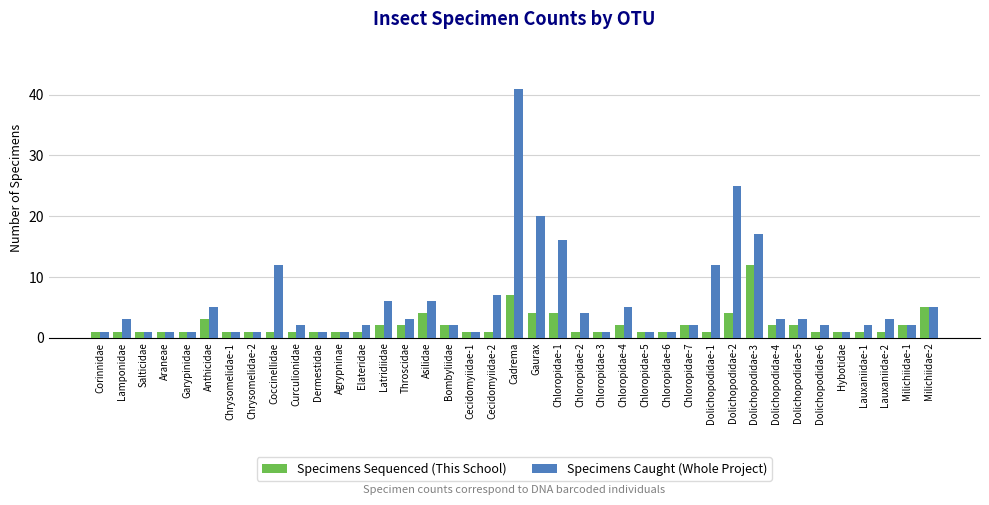

True or false: Specimens Caught (Whole Project) has a value of 2 at Milichiidae-1.

True